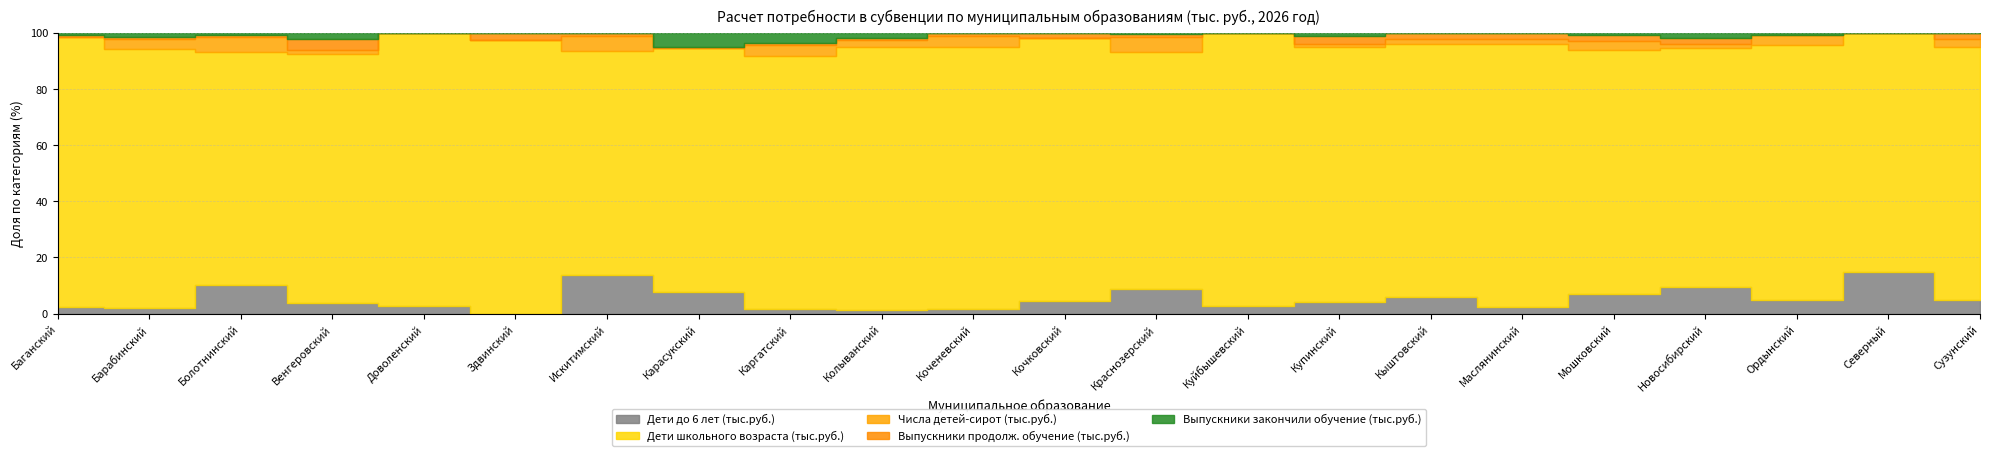

How many interior local peaks does the Выпускники закончили обучение (тыс.руб.) series have?

6